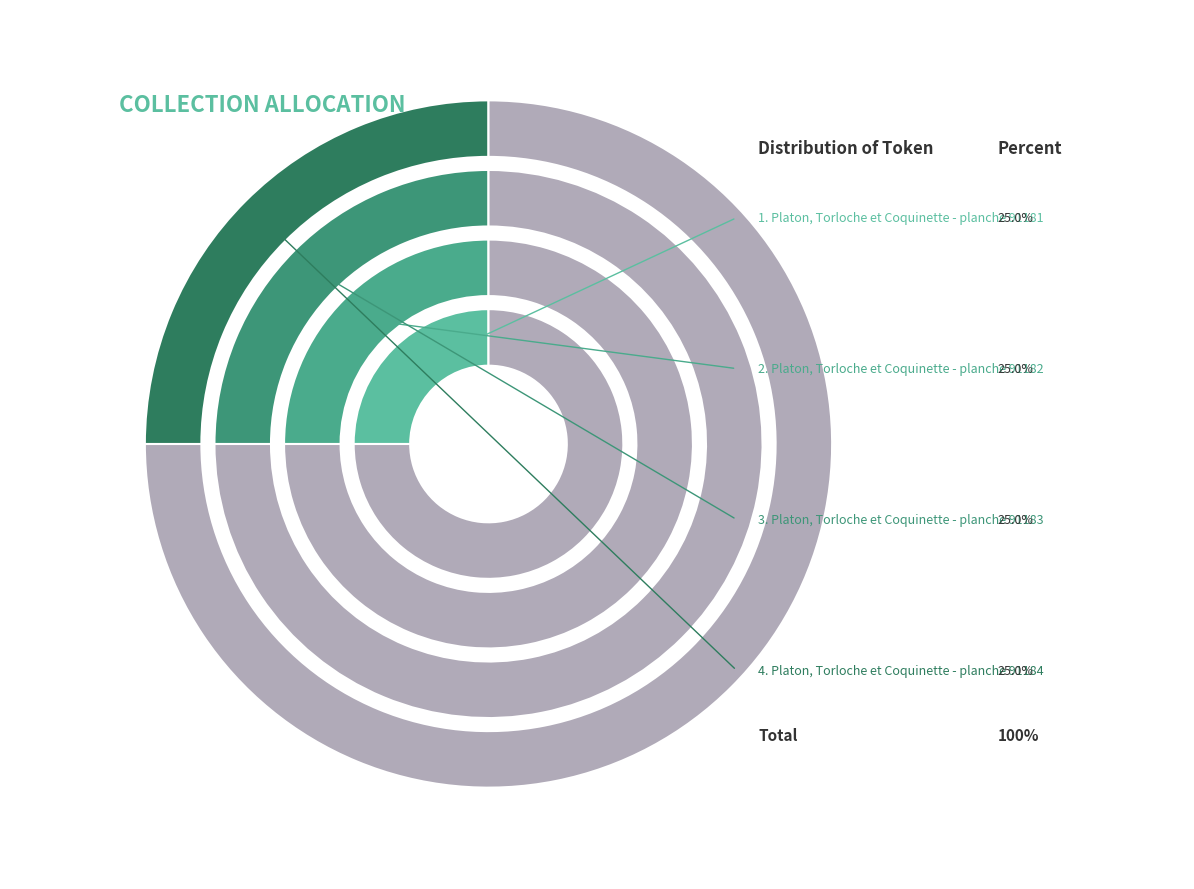

What percentage is NOT represented by Platon, Torloche et Coquinette - planche 91181?

75.0%